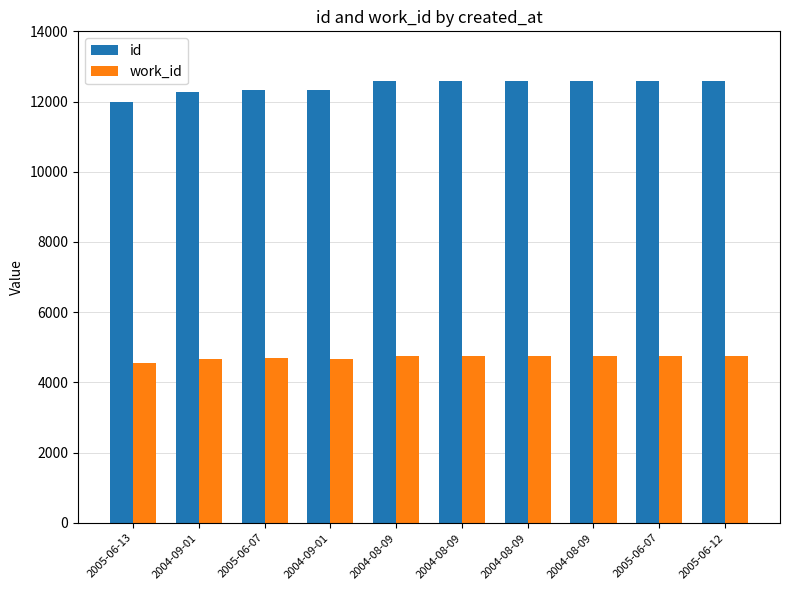

At 2005-06-13, list the series in order from largest to smallest.

id, work_id